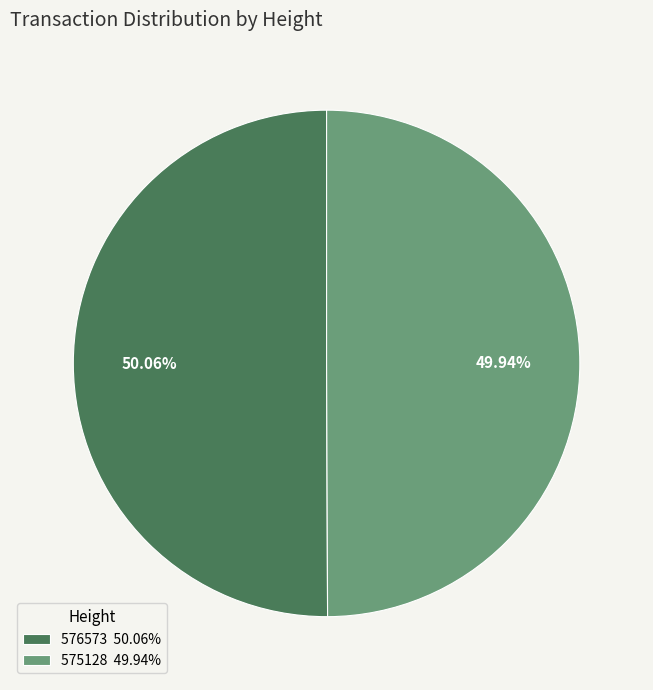

Approximately how many times larger is the value at 575128 49.94% compared to 576573 50.06%?

1.0